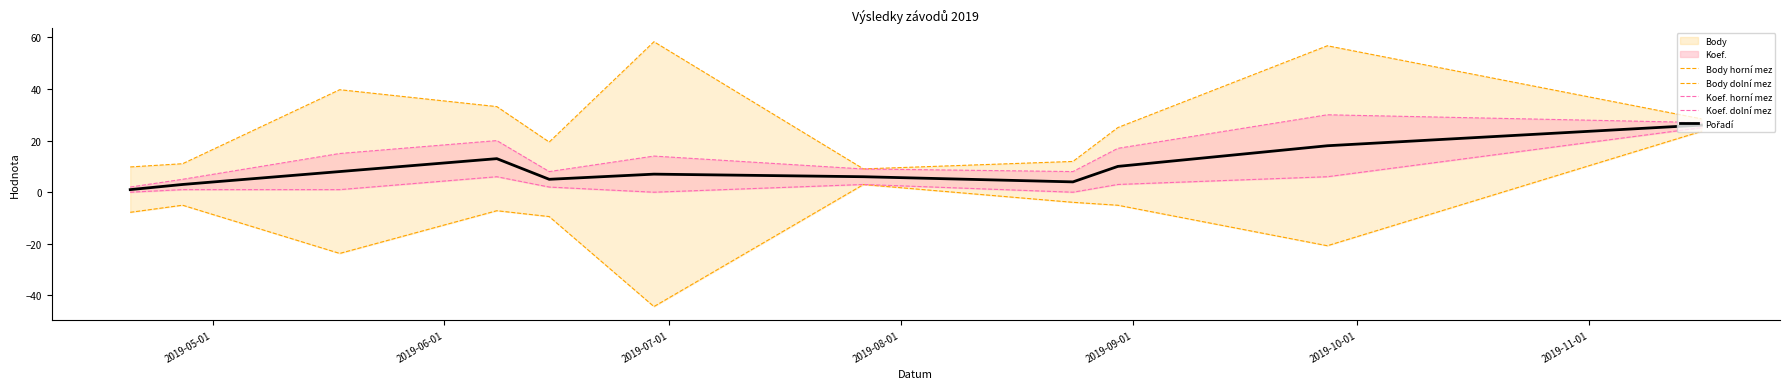

What is the sum of all Koef. horní mez values?

155.0